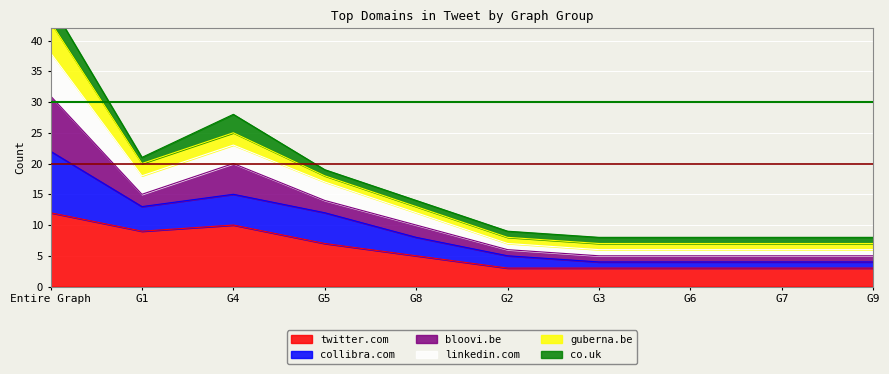

Where does the collibra.com series first go above 12?

Entire Graph